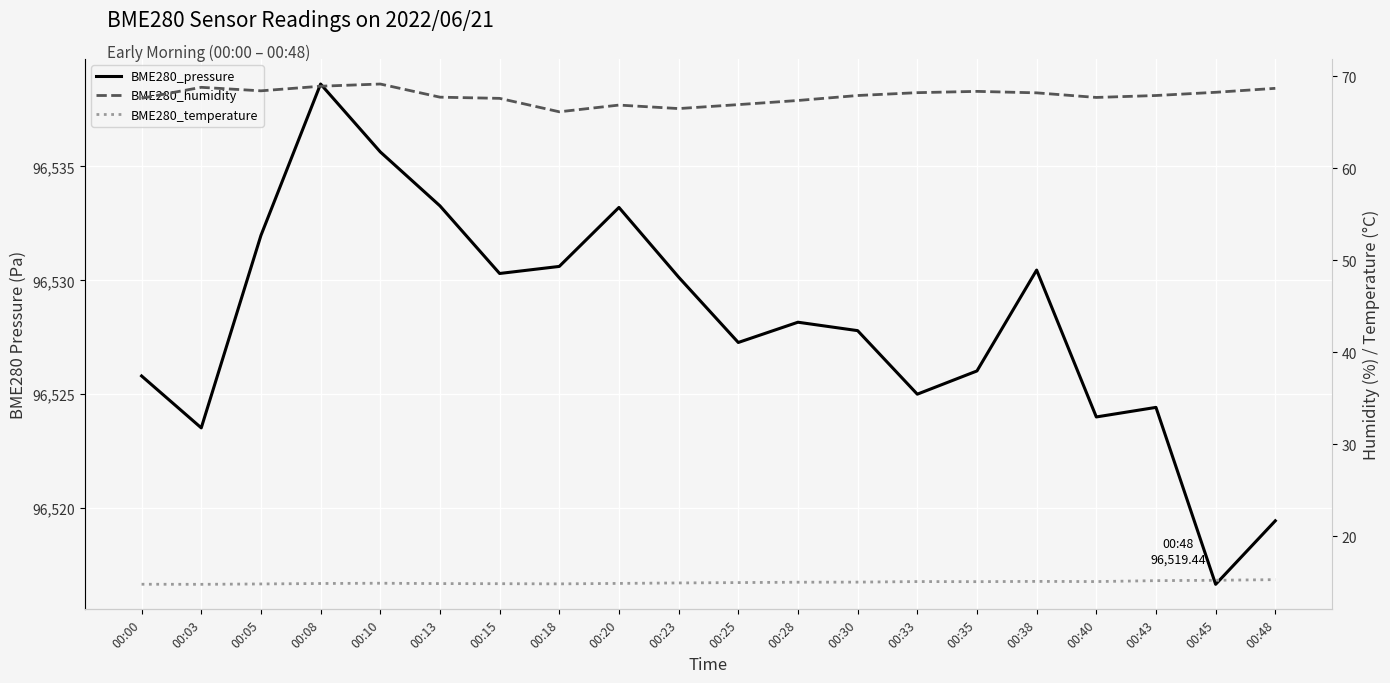

At how many categories does at least one series exceed 13976?

20